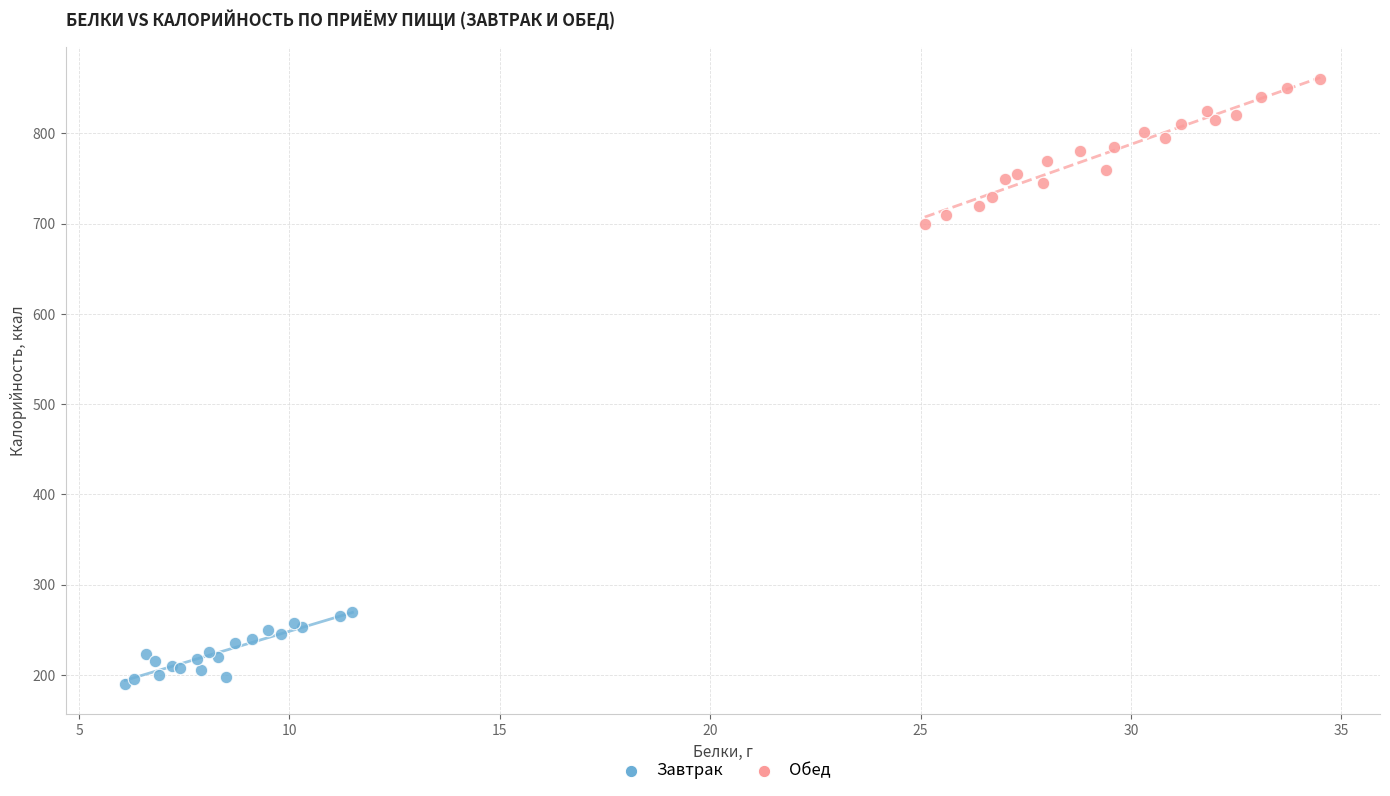

Which series reaches the minimum Y coordinate?

Завтрак